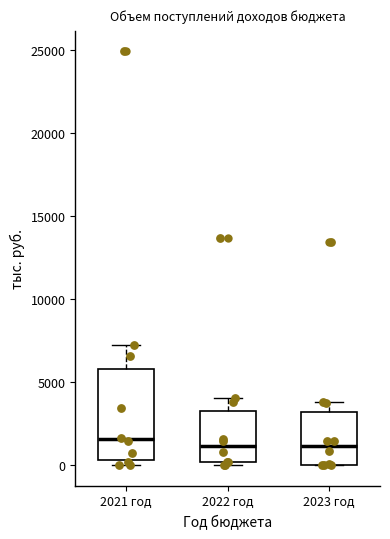

Where is the lower edge of the box for 2021 год on the y-axis? The values are not printed on the chart, so give them approximately, as read against the axis.

500